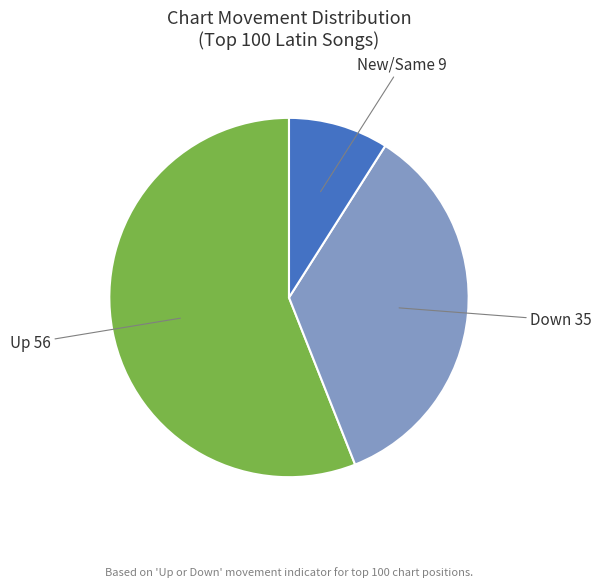

Does any single category account for the majority?

Yes